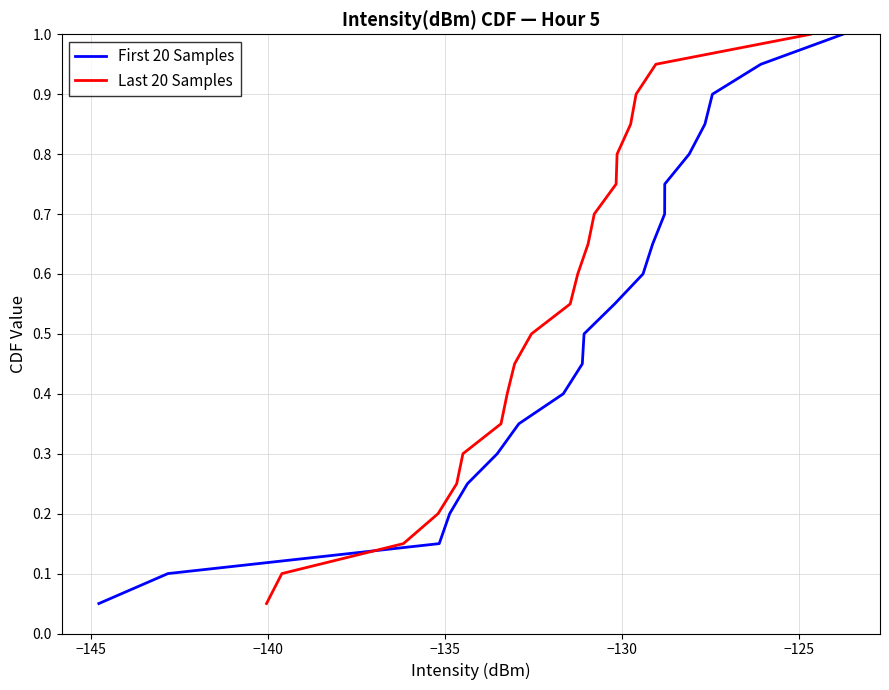

What is the maximum value for First 20 Samples?

1.0